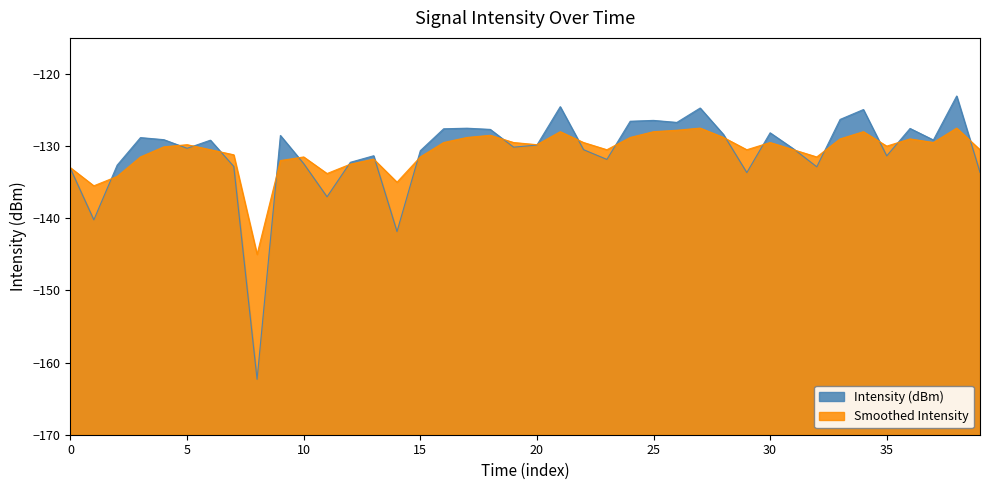

How many times do Smoothed Intensity and Intensity (dBm) cross each other?

20